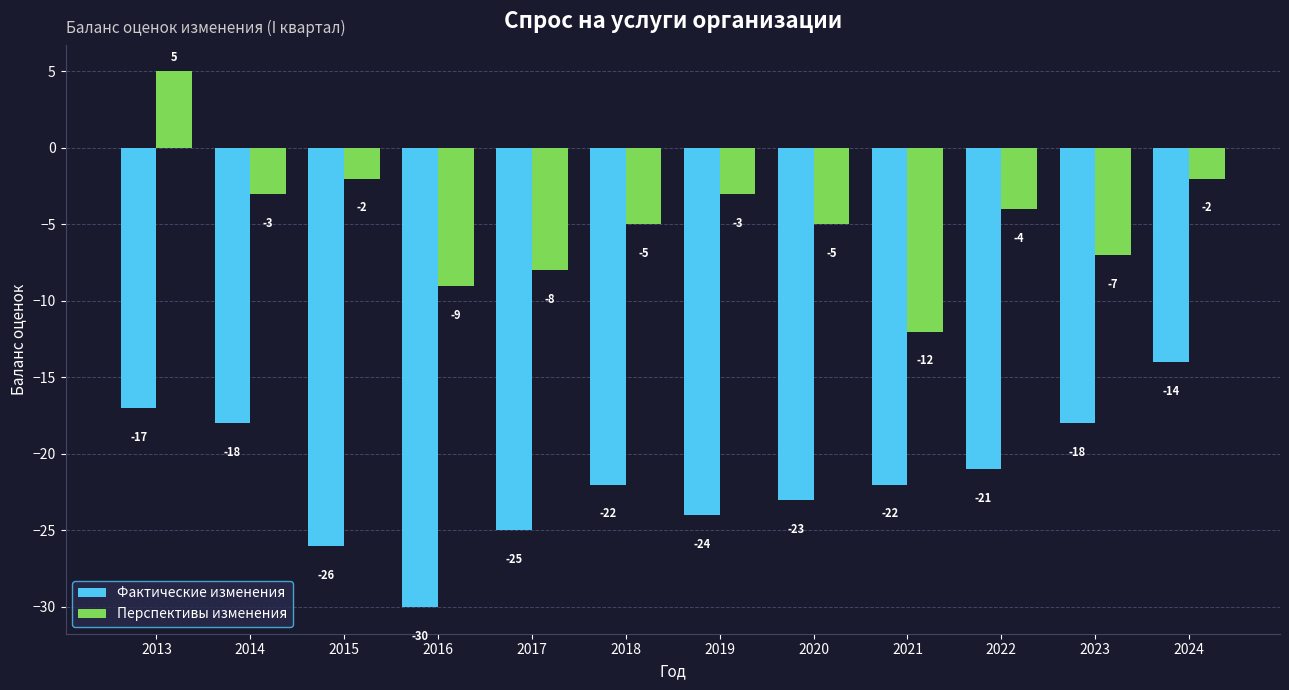

Does the chart contain stacked bars?

No